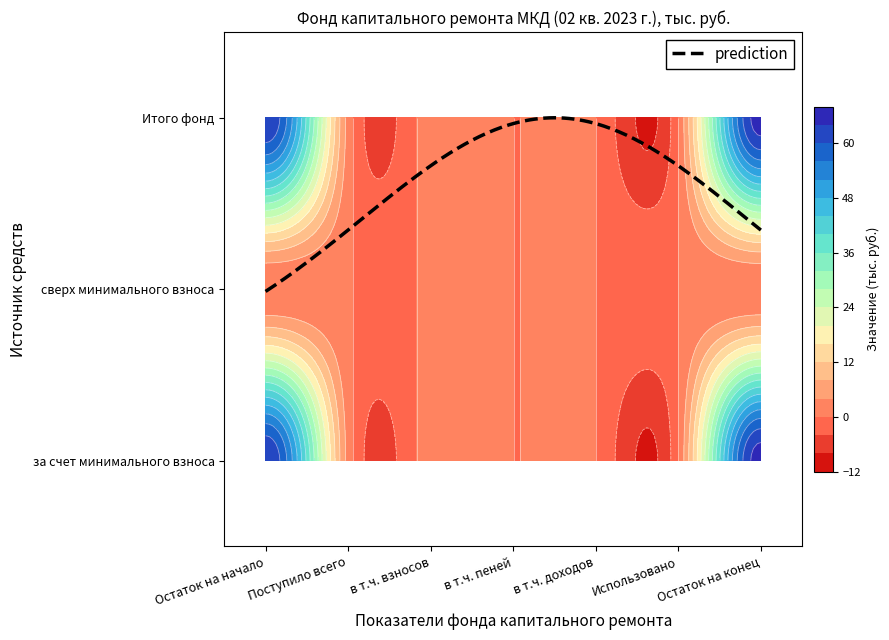

Is it true that сверх минимального взноса equals 0.0 at Использовано?

True